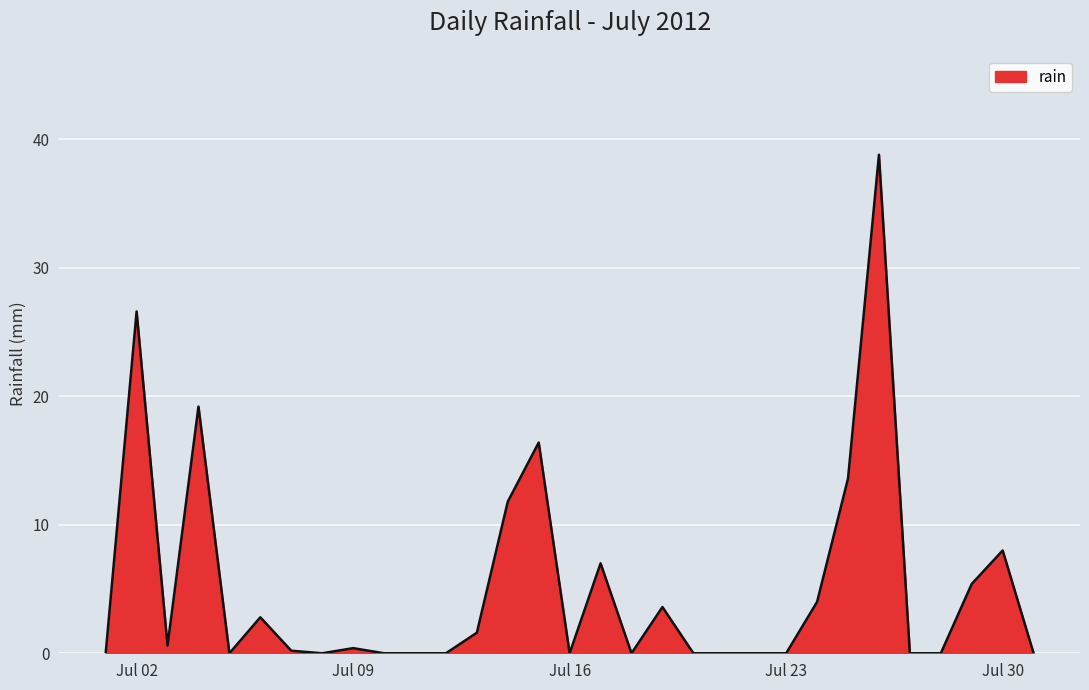

What is the maximum value shown in the chart?

38.8